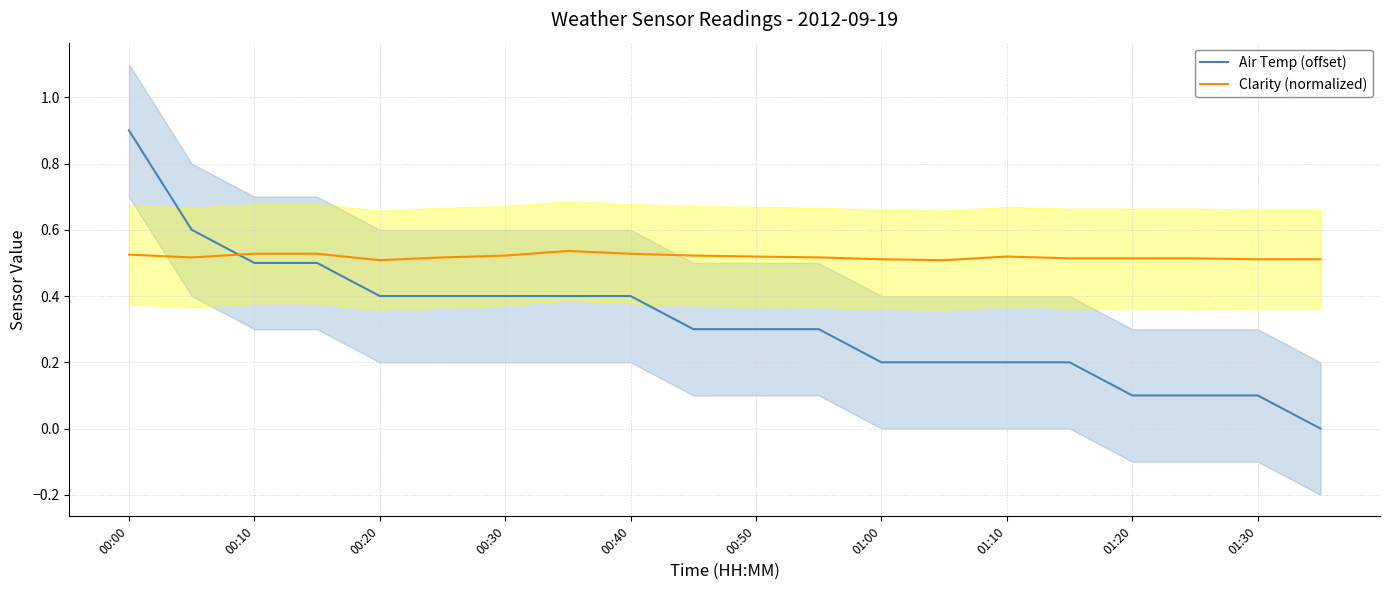

Rank the series by their average value, from highest to lowest.

Clarity (normalized), Air Temp (offset)